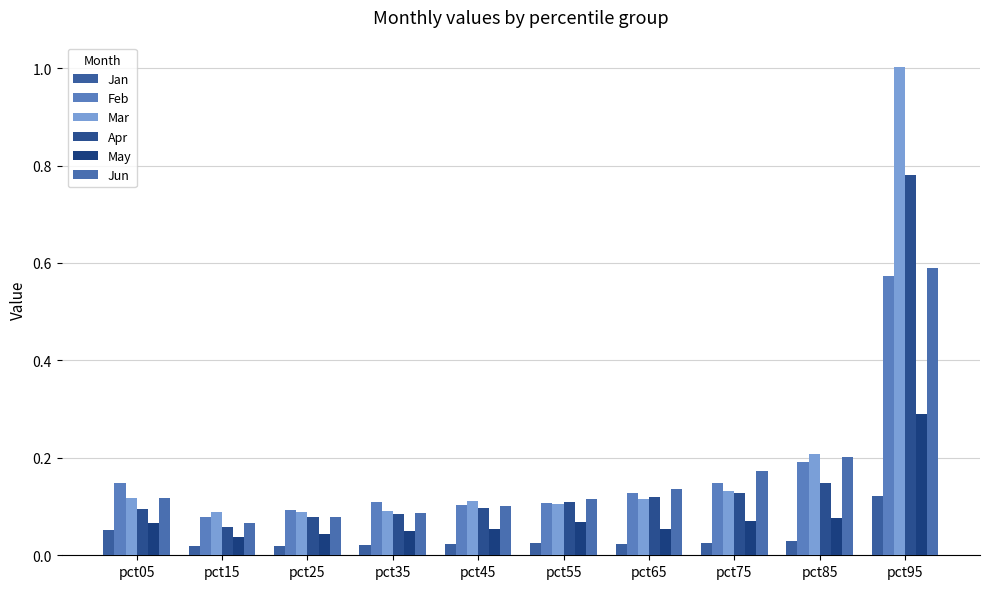

At which label does May reach its minimum?

pct15